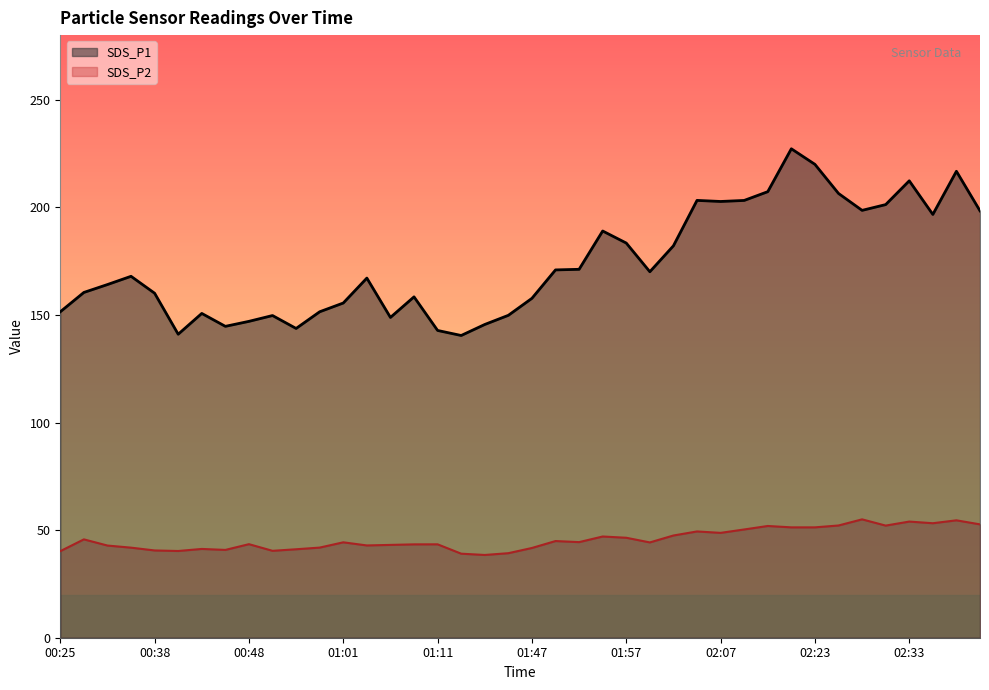

At which label does SDS_P2 first exceed 44?

00:27